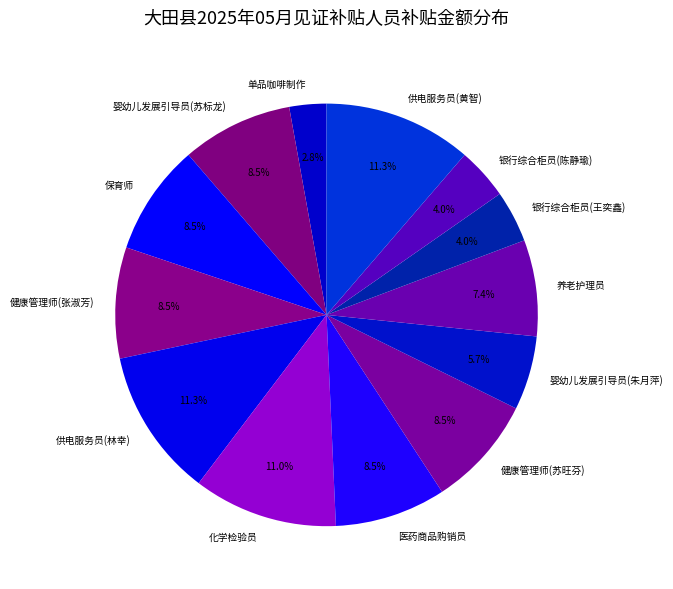

What is the ratio of the value at 医药商品购销员 to the value at 婴幼儿发展引导员(朱月萍)?

1.5